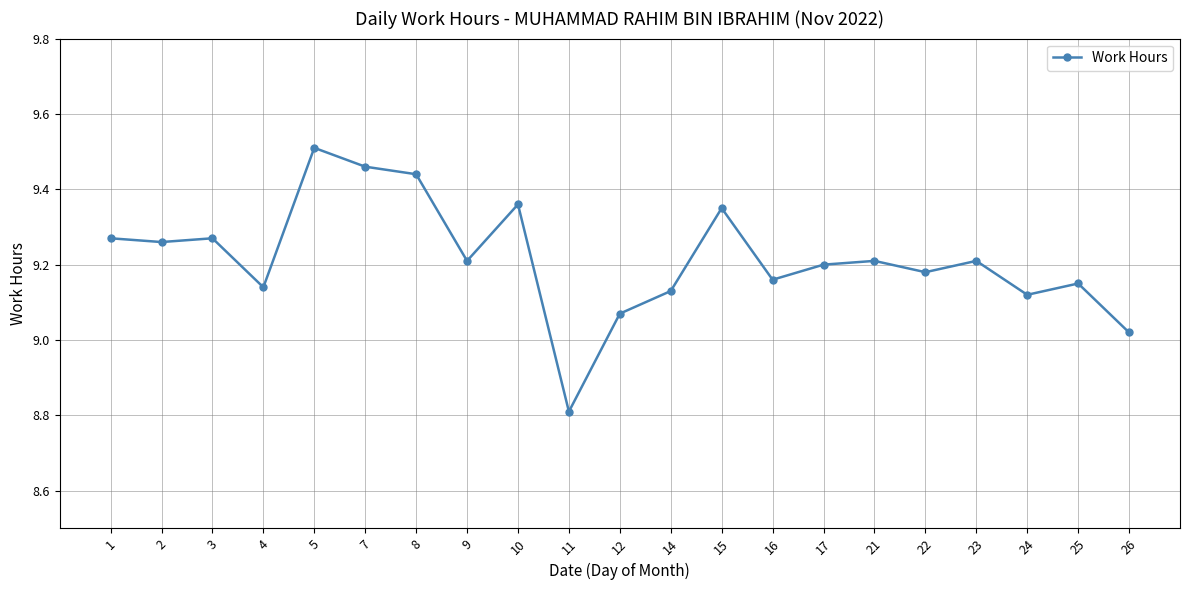

What is the change in value from 8 to 12?

-0.4